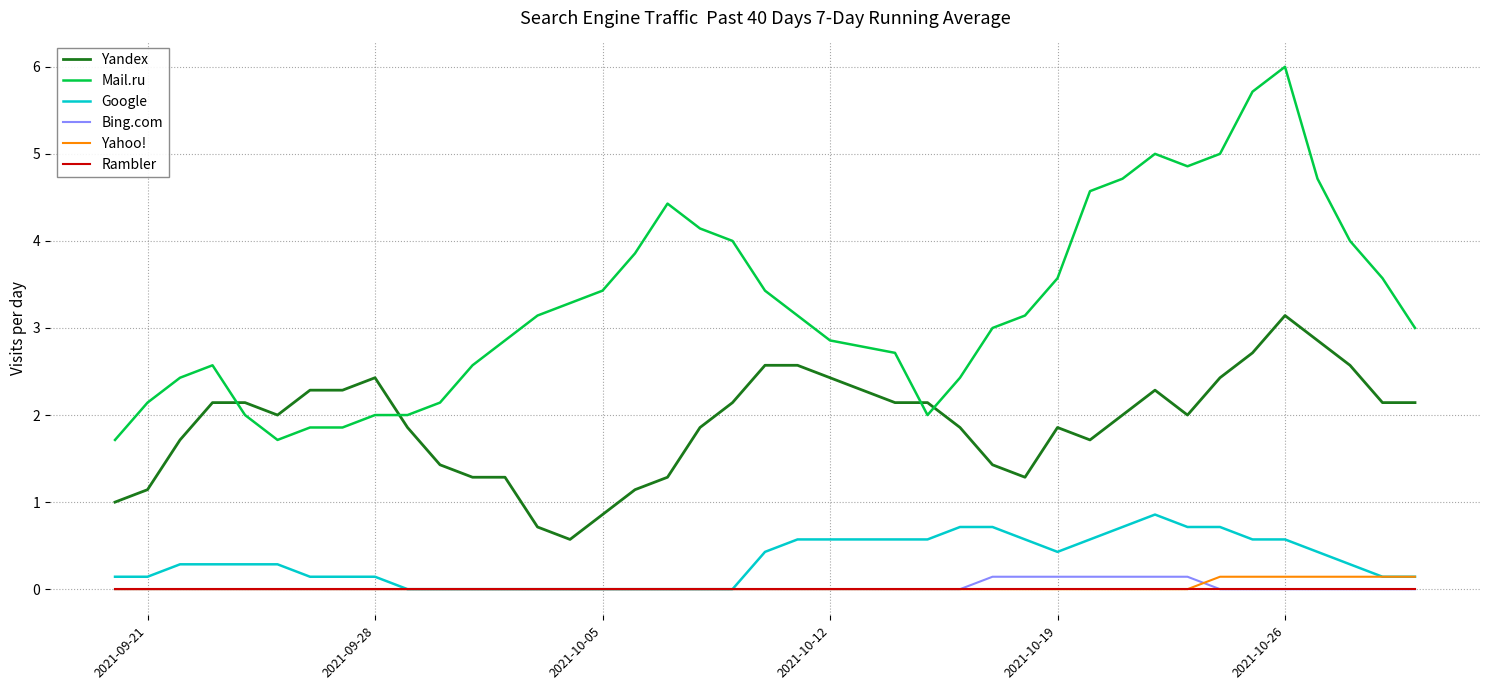

Which series has the largest range (max minus min)?

Mail.ru